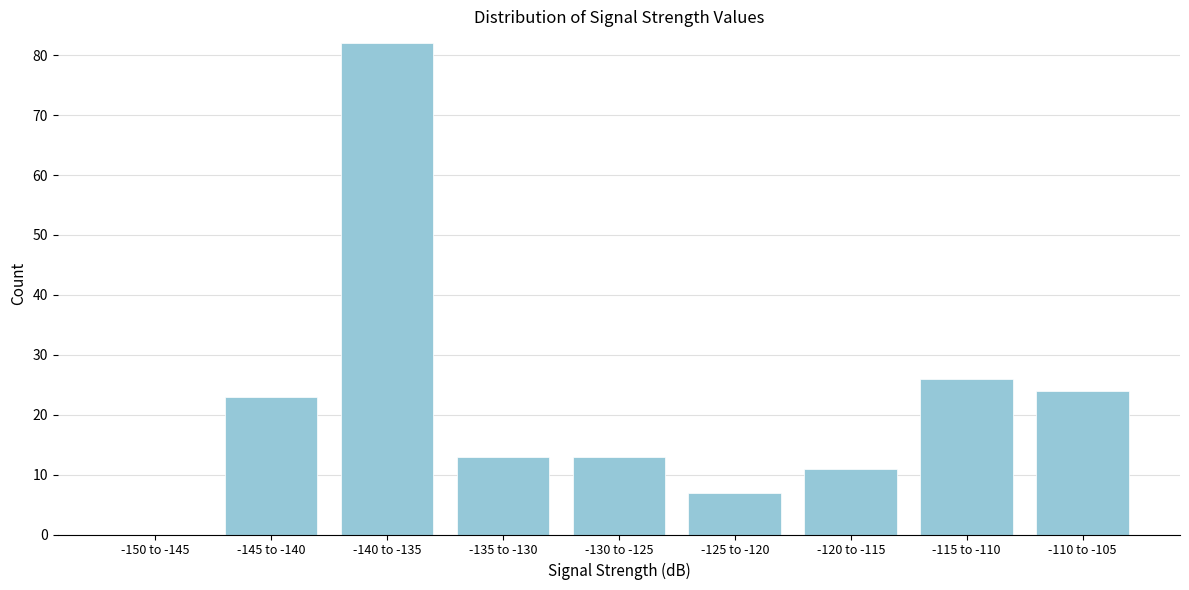

Reading right to left, transcribe all the data shown in this chart.

-110 to -105=24	-115 to -110=26	-120 to -115=11	-125 to -120=7	-130 to -125=13	-135 to -130=13	-140 to -135=82	-145 to -140=23	-150 to -145=0